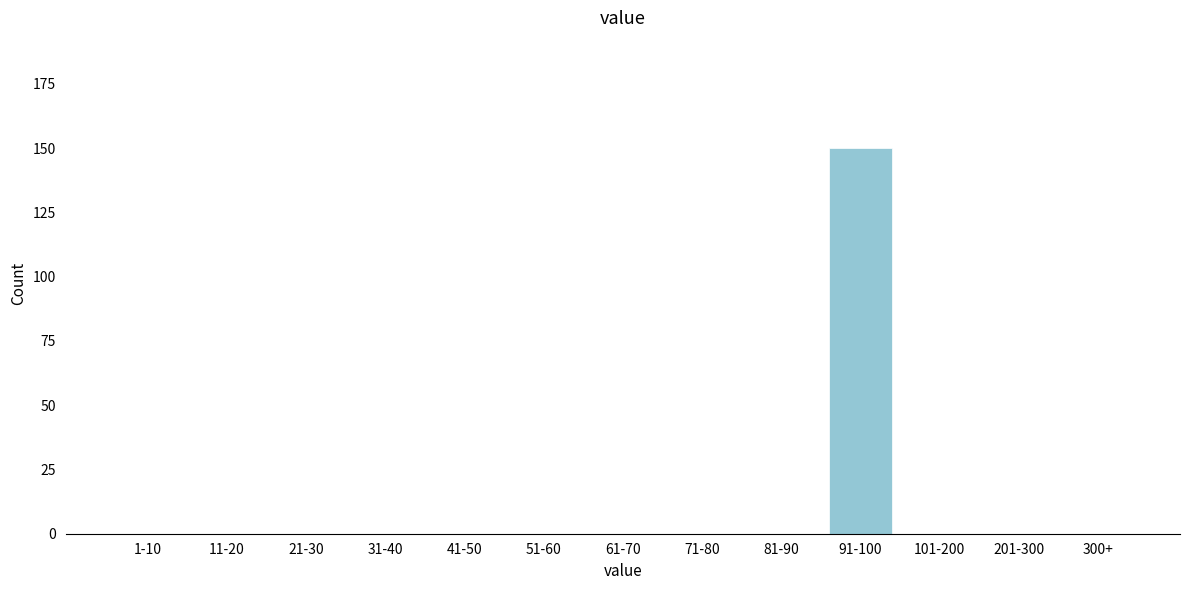

Reading right to left, list all the values displayed in this chart.

300+=0	201-300=0	101-200=0	91-100=150	81-90=0	71-80=0	61-70=0	51-60=0	41-50=0	31-40=0	21-30=0	11-20=0	1-10=0